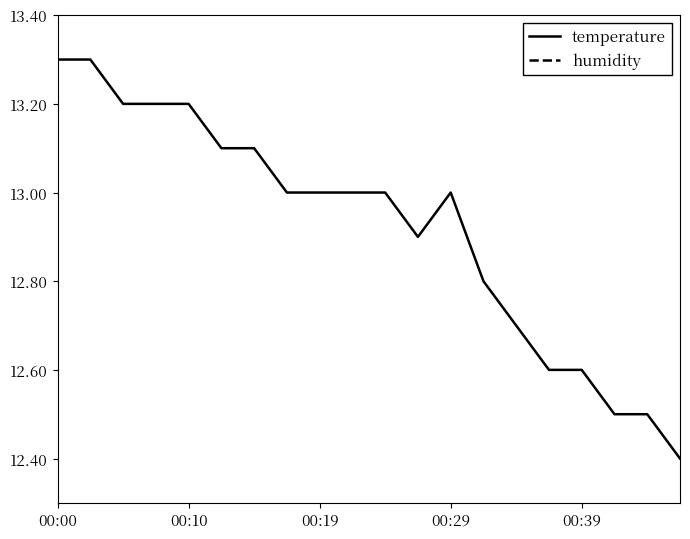

The value of temperature at 9 is 13.0. True or false?

True